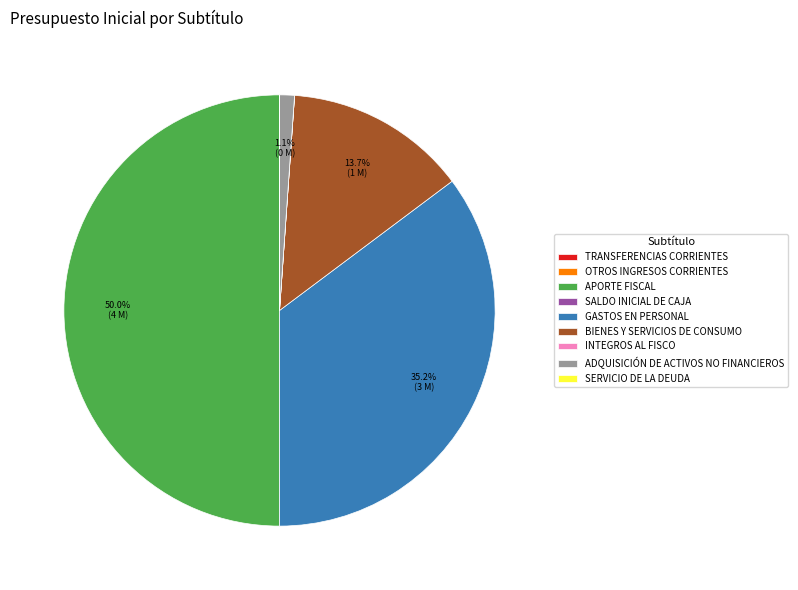

What is the largest slice in the pie chart?

APORTE FISCAL